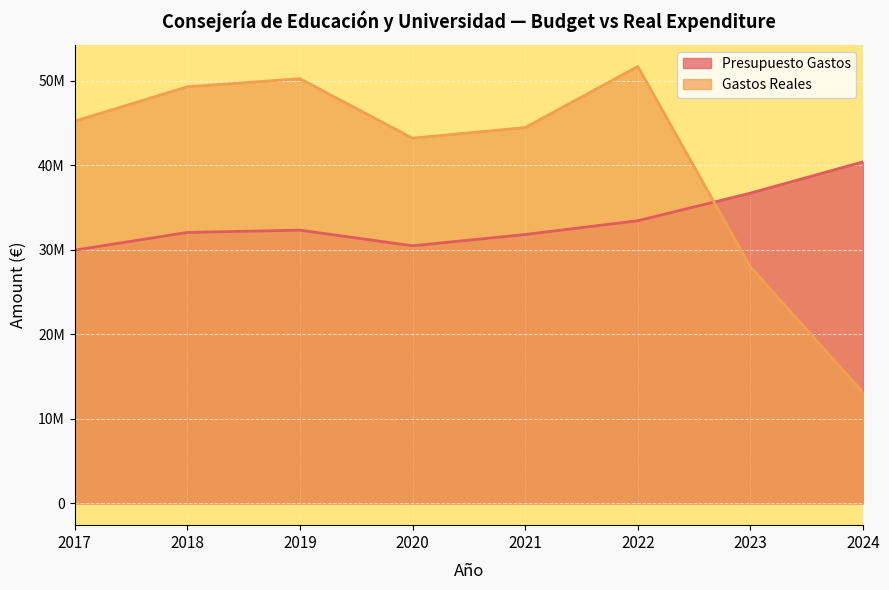

At how many categories does at least one series exceed 40216379?

7